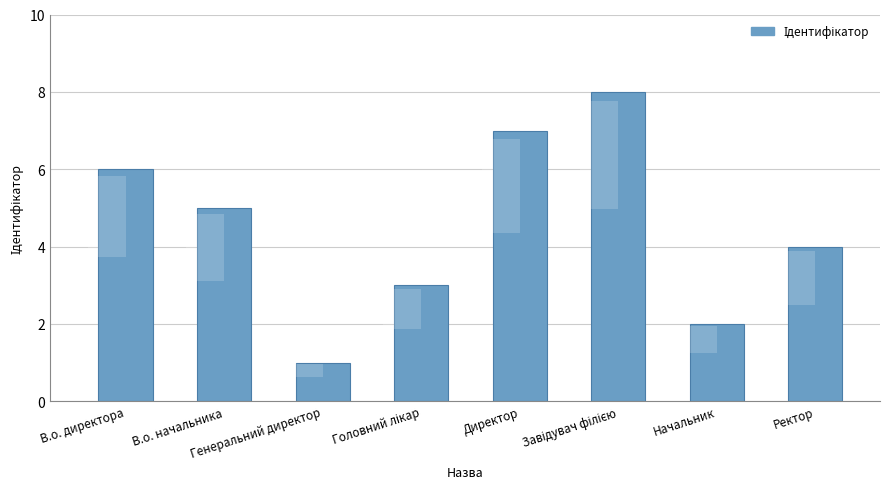

Which has a higher value, Завідувач філією or Генеральний директор?

Завідувач філією